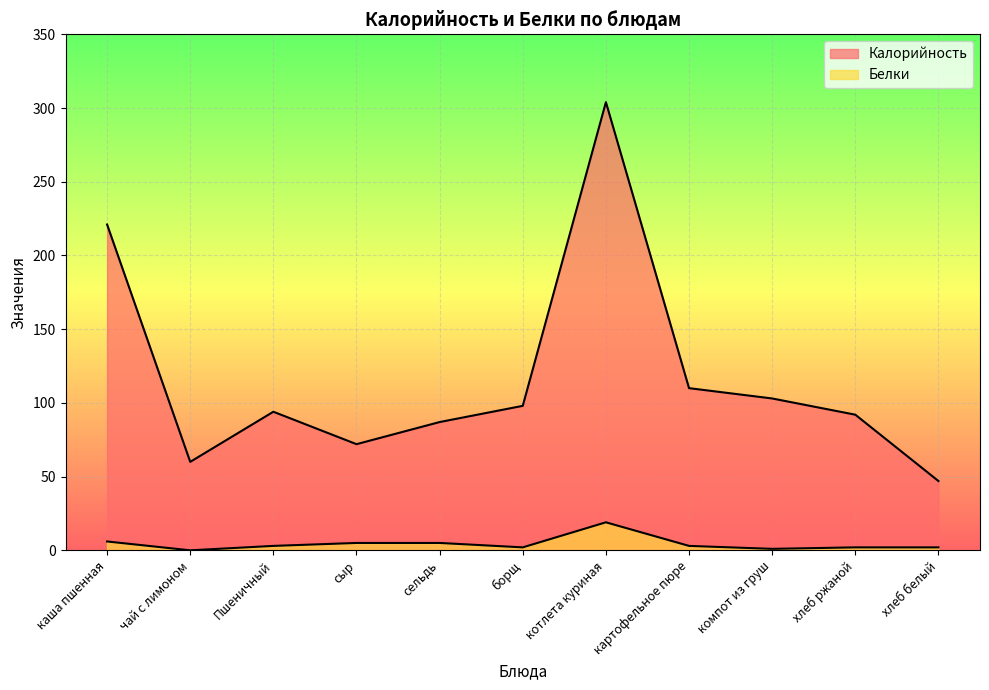

Where is Белки nearest to the value 9?

каша пшенная